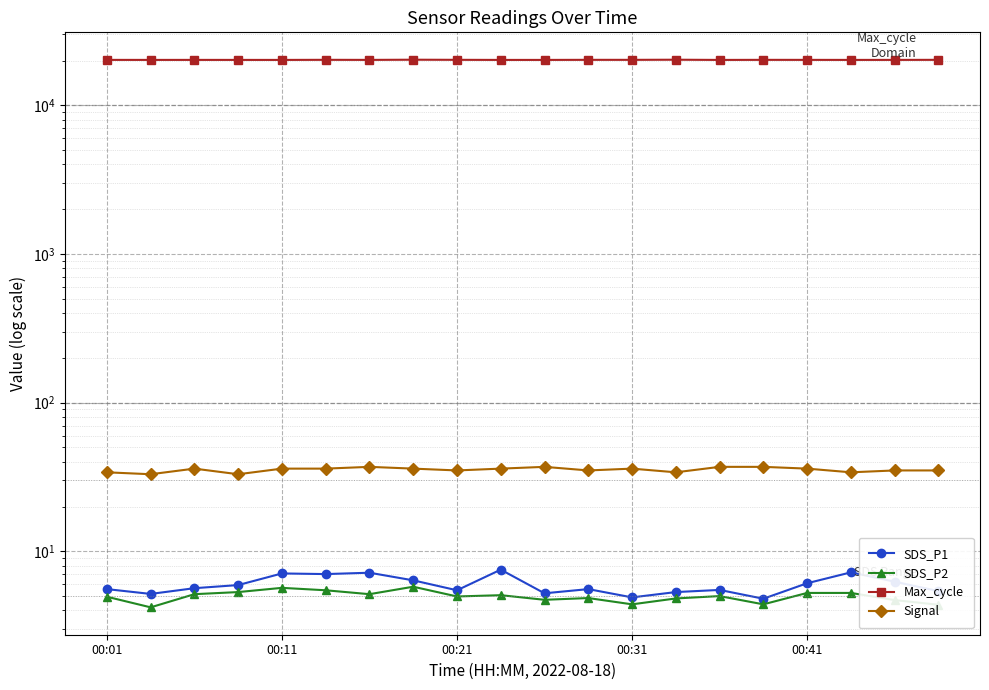

True or false: Max_cycle and SDS_P2 cross at least once.

False